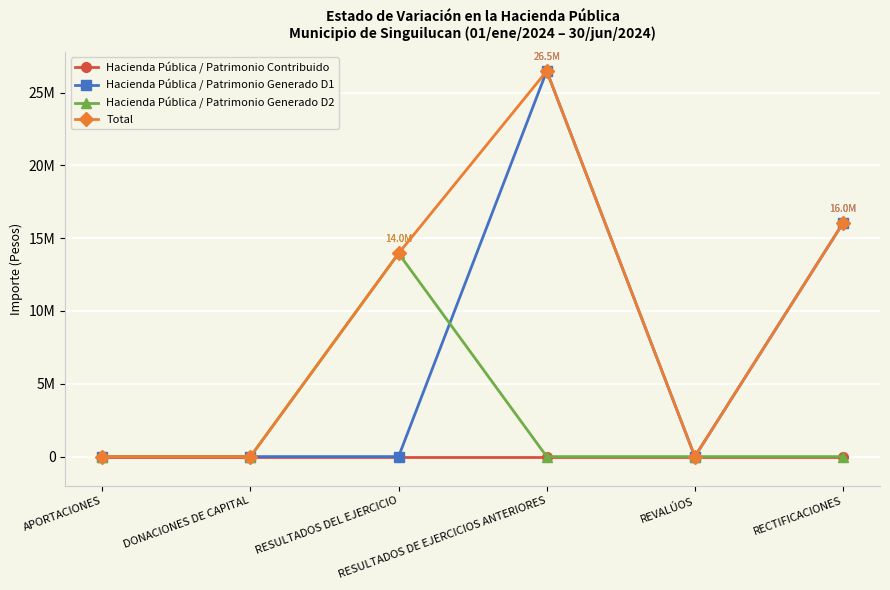

Does the chart have visible grid lines?

Yes